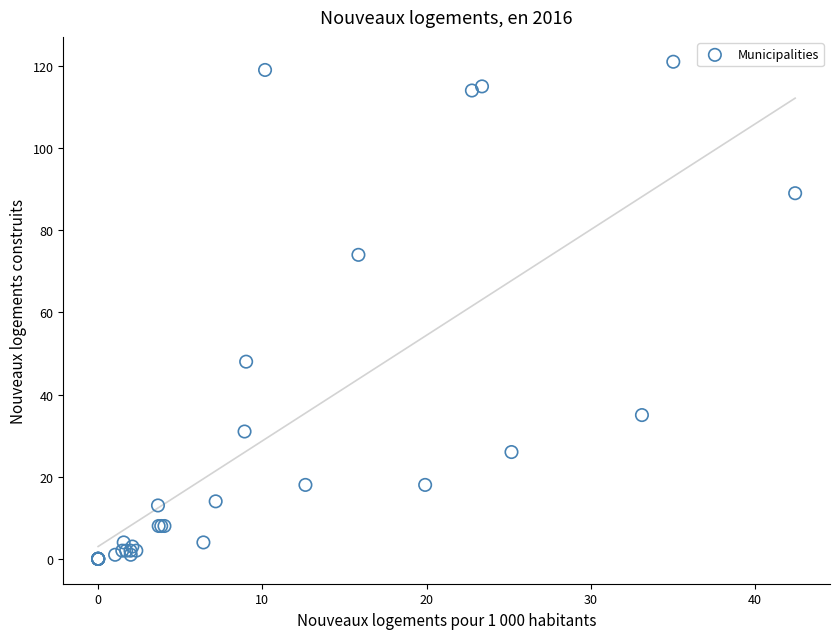

What Y value in the scatter plot is closest to 60?

48